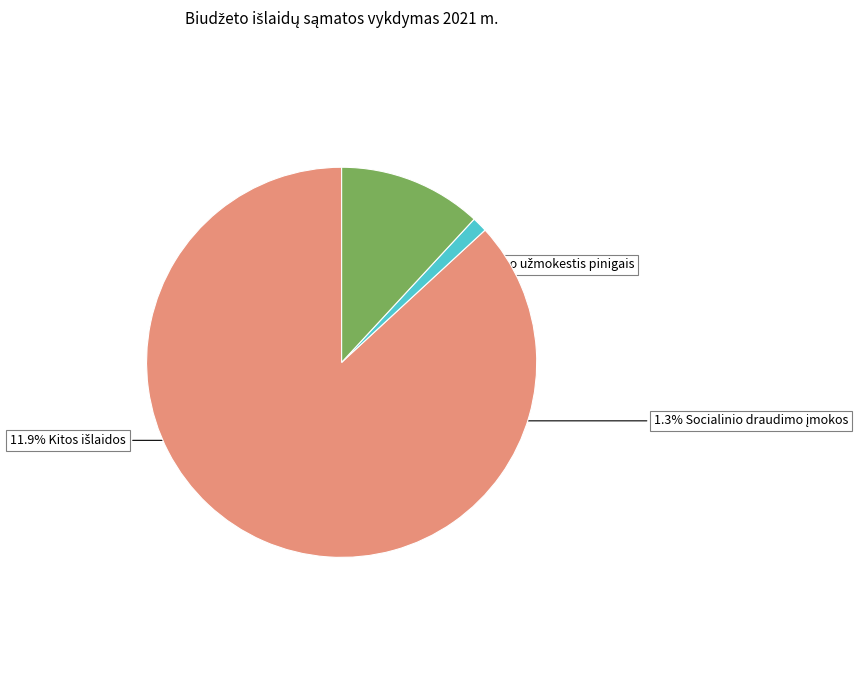

Count the number of slices in the pie.

3